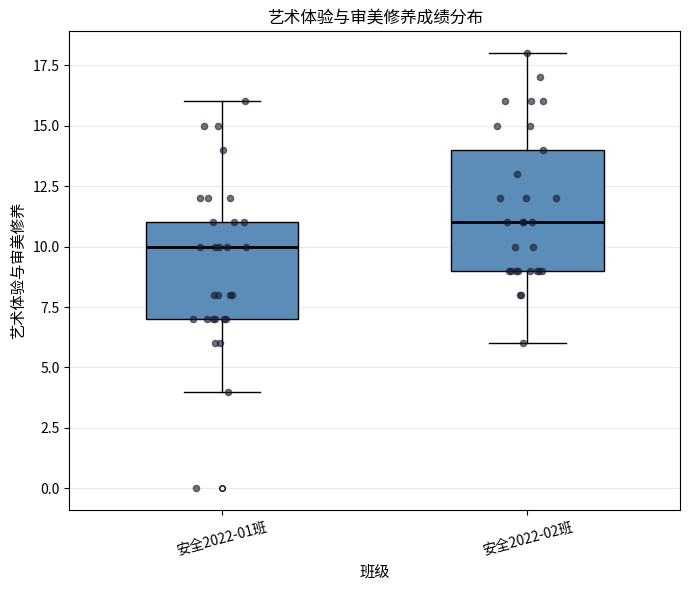

Reading left to right, read every box against the y-axis: the position of its median line, the range the box covers, and the ends of its whiskers. The values are not printed on the chart, so give them approximately, as read against the axis.

安全2022-01班: median 10, box 7 to 11, whiskers 4 to 16
安全2022-02班: median 11, box 9 to 14, whiskers 6 to 18